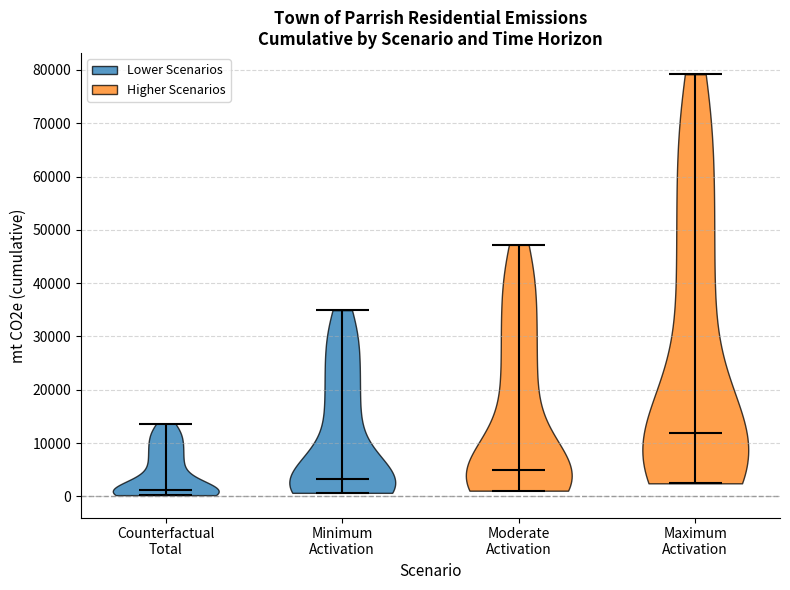

What is the lowest point the violin for Moderate Activation reaches on the y-axis? The values are not printed on the chart, so give them approximately, as read against the axis.

1000